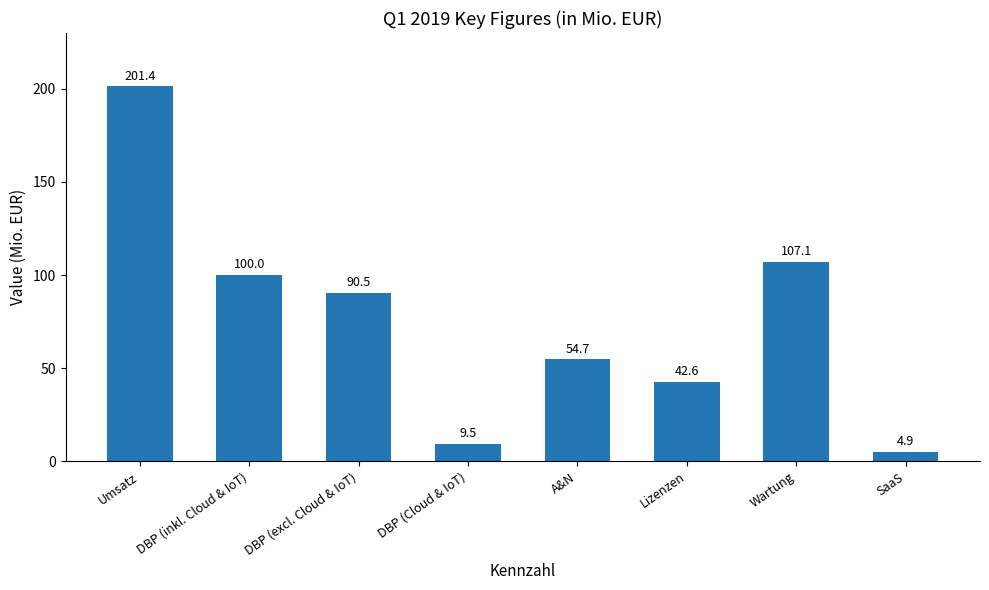

Where does the data first go above 90?

Umsatz